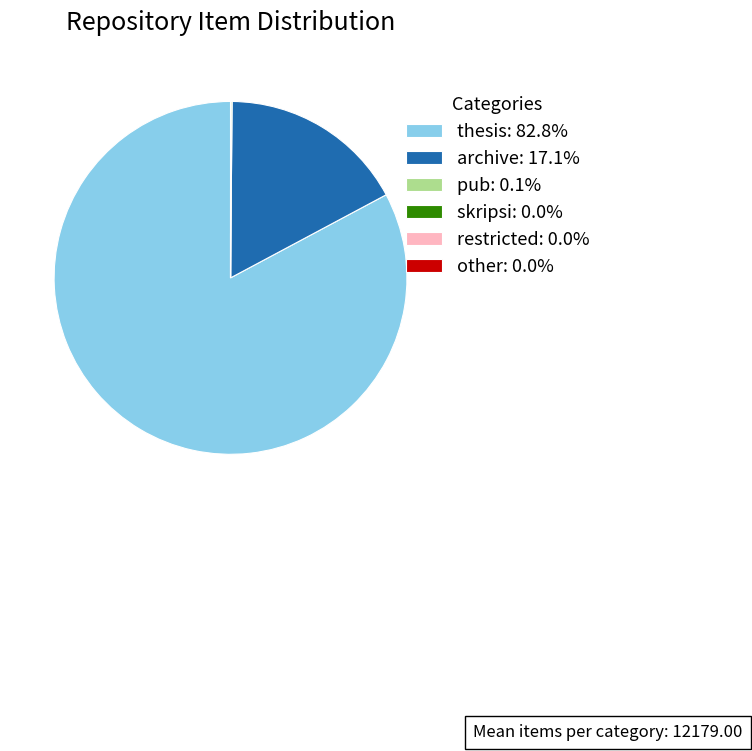

Which slice is the largest?

thesis